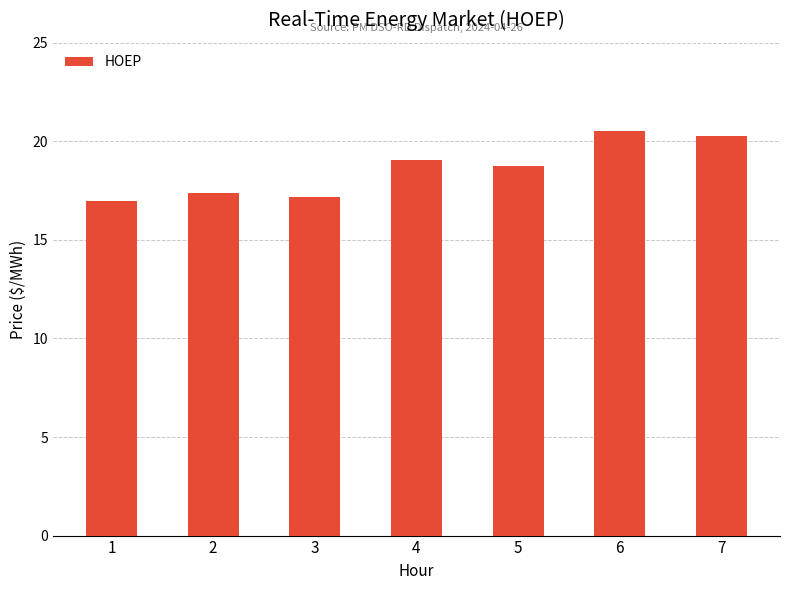

Which label corresponds to the smallest value in the chart?

1